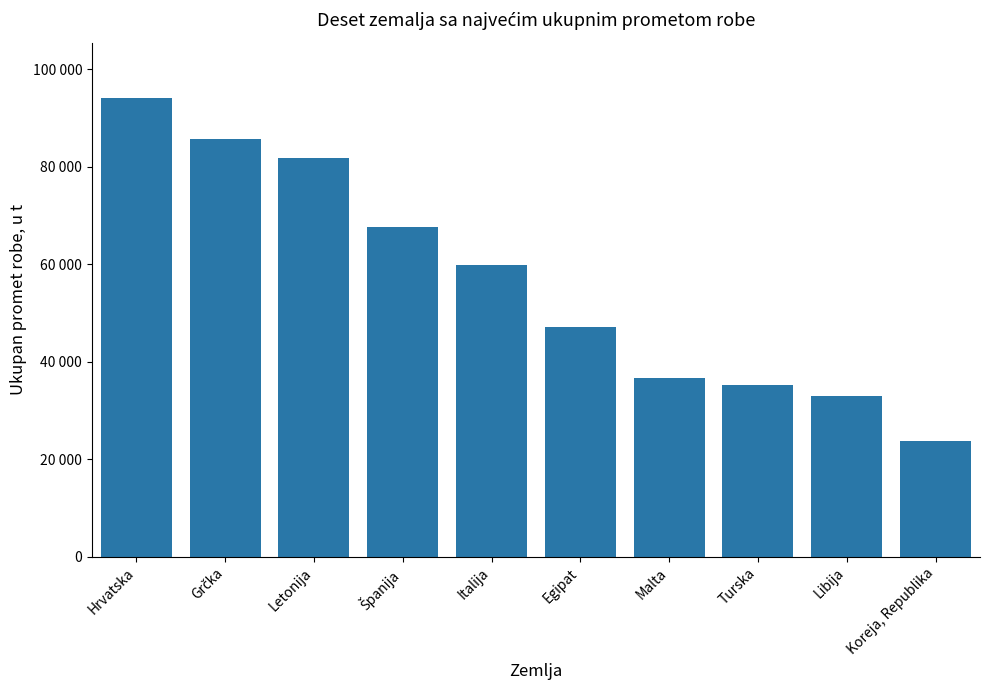

Rank the categories by value from highest to lowest.

Hrvatska, Grčka, Letonija, Španija, Italija, Egipat, Malta, Turska, Libija, Koreja, Republika